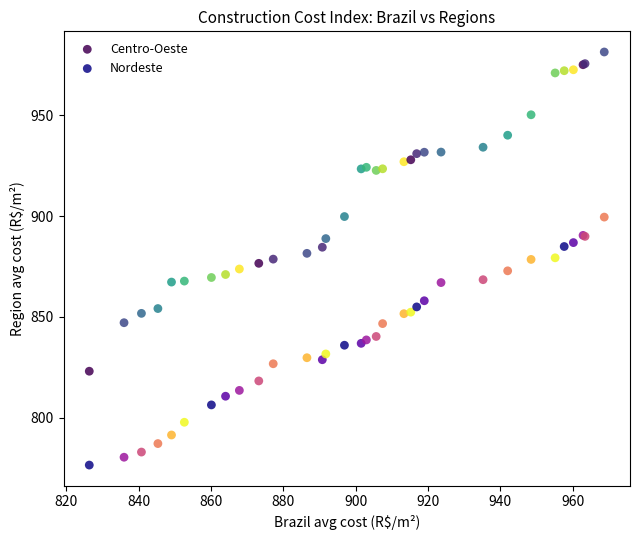

Which series contains the lowest Y value?

Nordeste